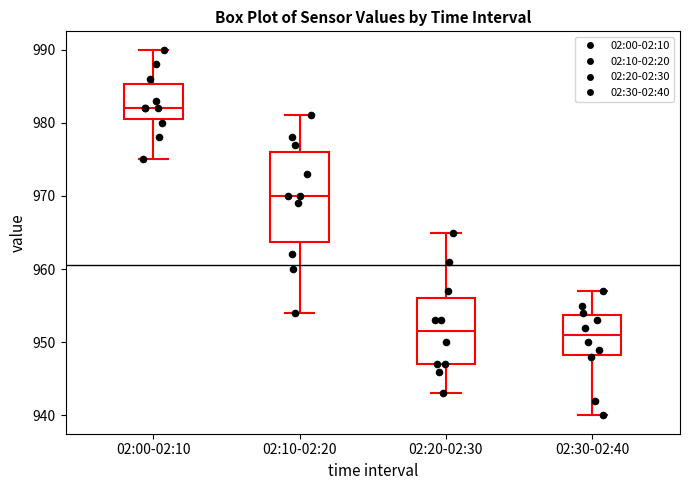

Where does the upper whisker of the box for 02:30-02:40 end on the y-axis? The values are not printed on the chart, so give them approximately, as read against the axis.

957